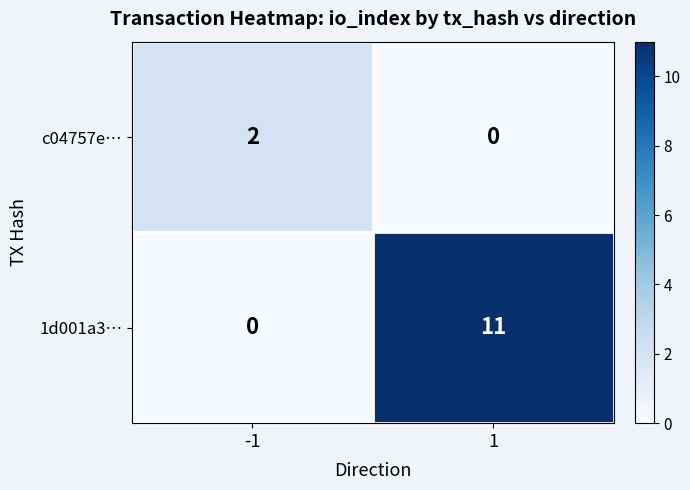

At which category is the sum across all series the highest?

1